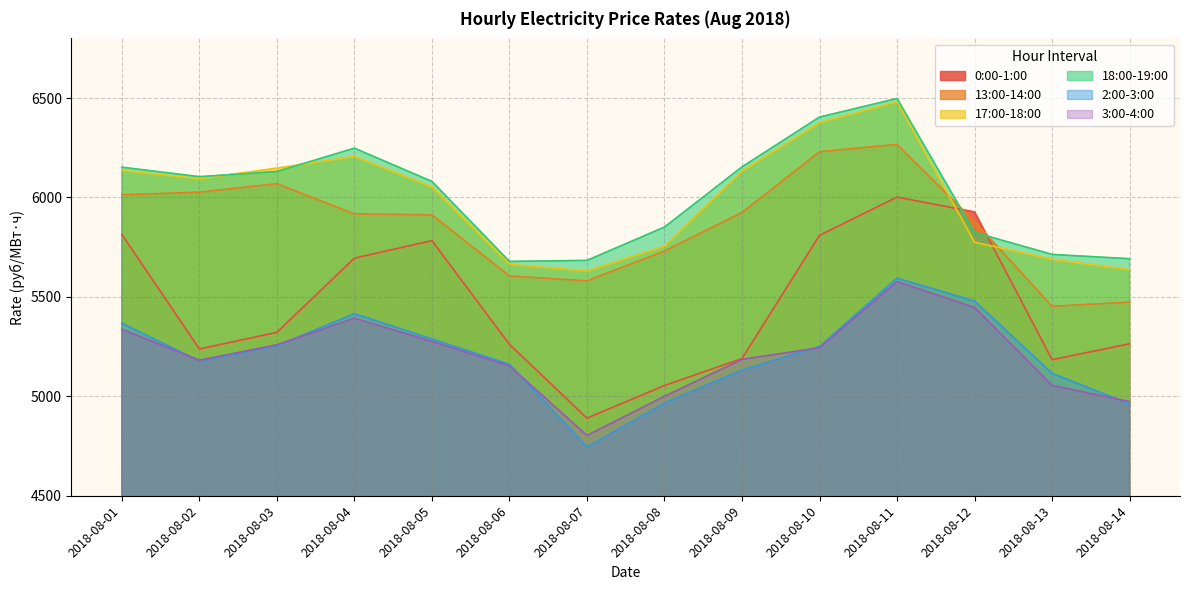

Which label corresponds to the smallest value in the chart?

2018-08-07